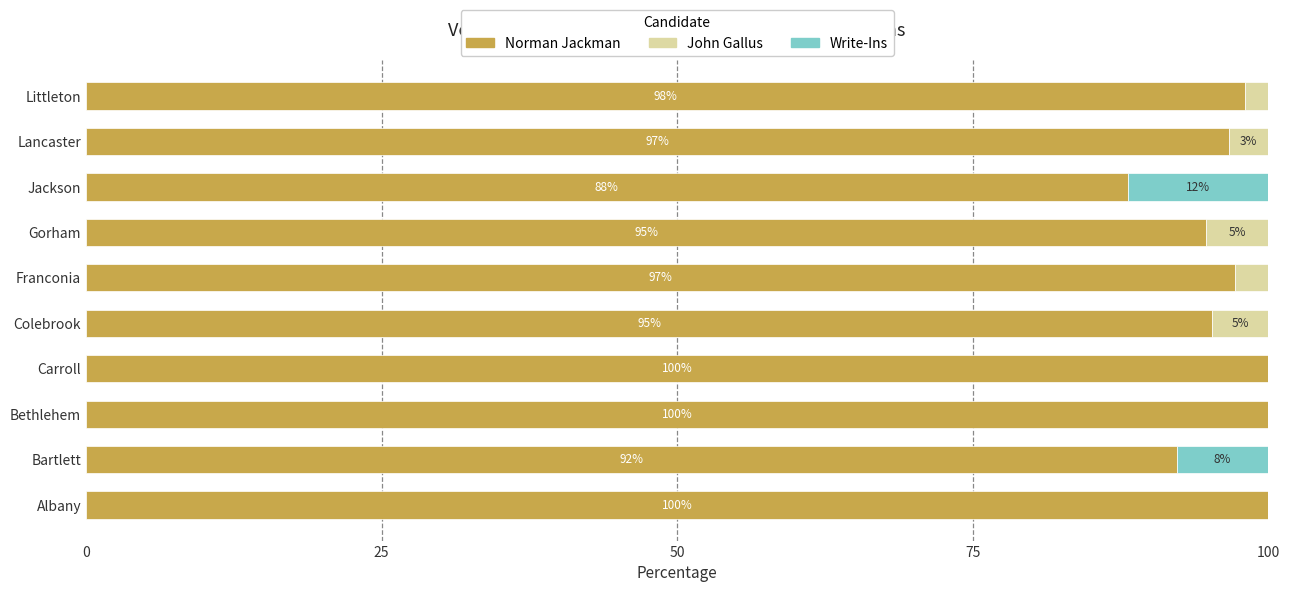

What is the total value across all series at Albany?

100.0